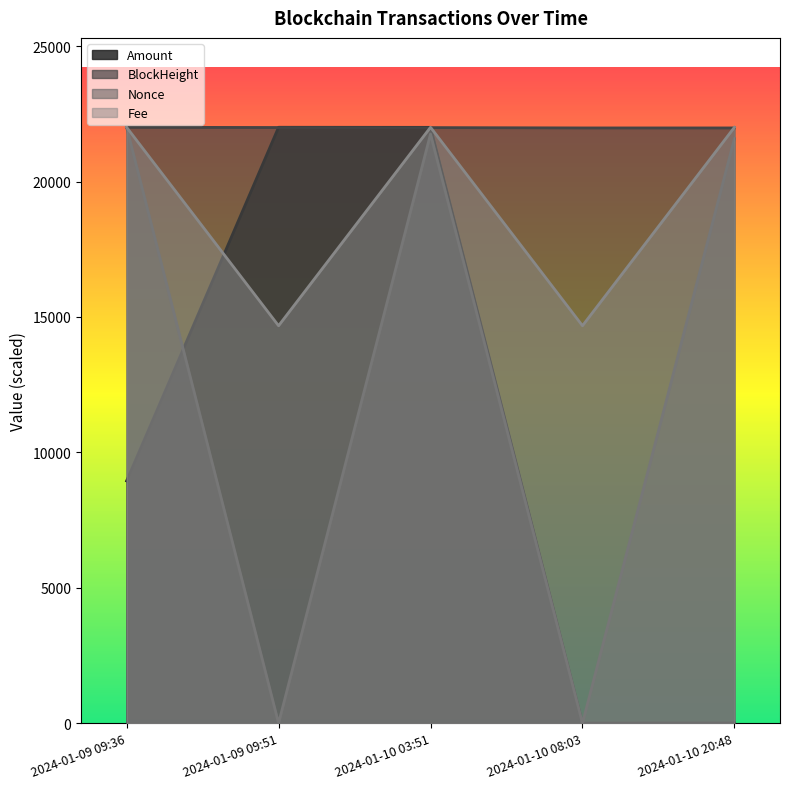

At which label does Amount first exceed 8946?

2024-01-09 09:36